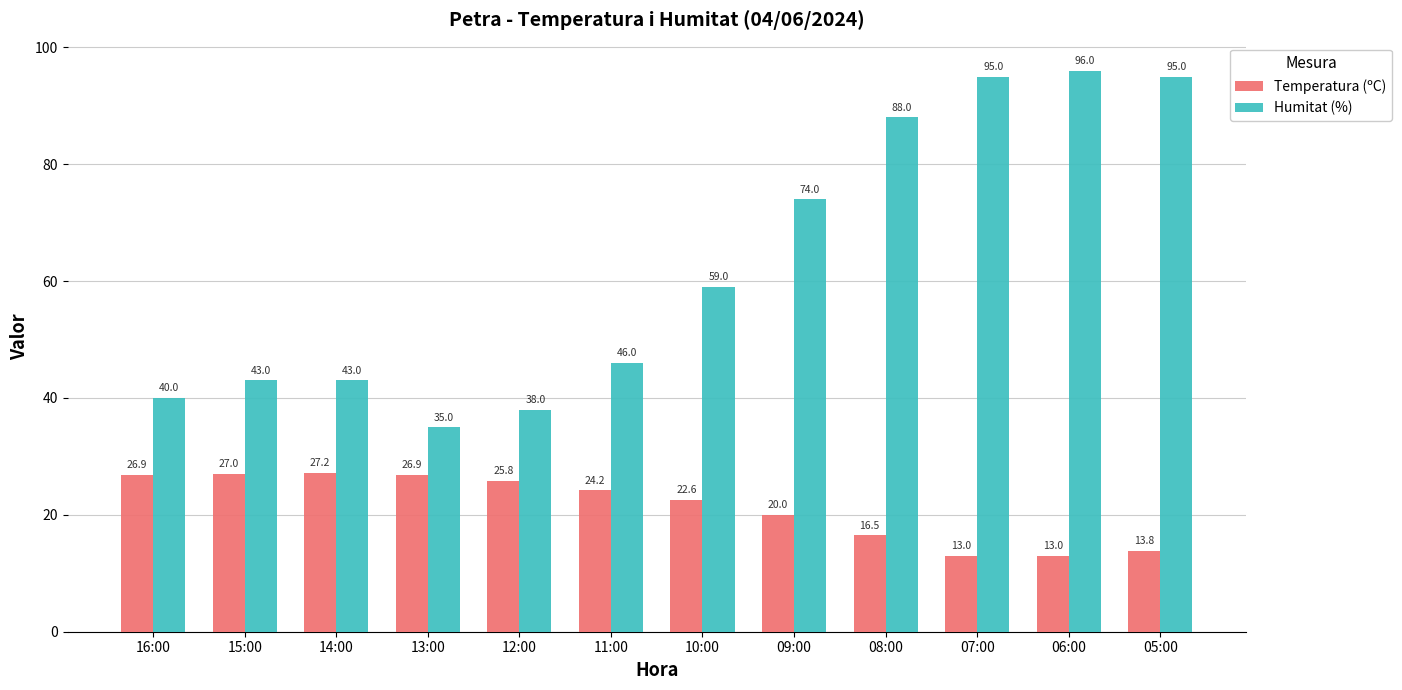

Which series changed the most between 12:00 and 07:00?

Humitat (%)